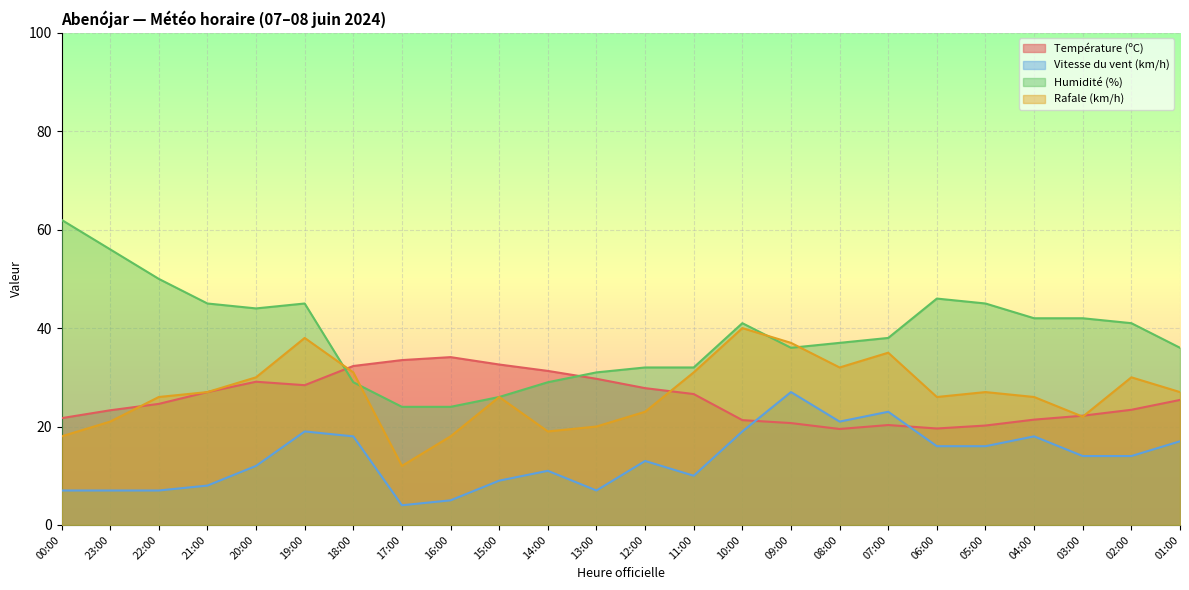

What is the minimum value for Vitesse du vent (km/h)?

4.0